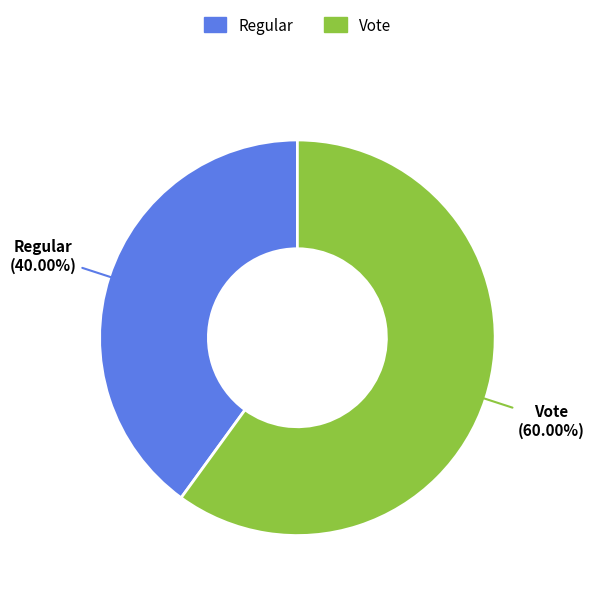

What percentage is the Vote slice, to the nearest percent?

60%